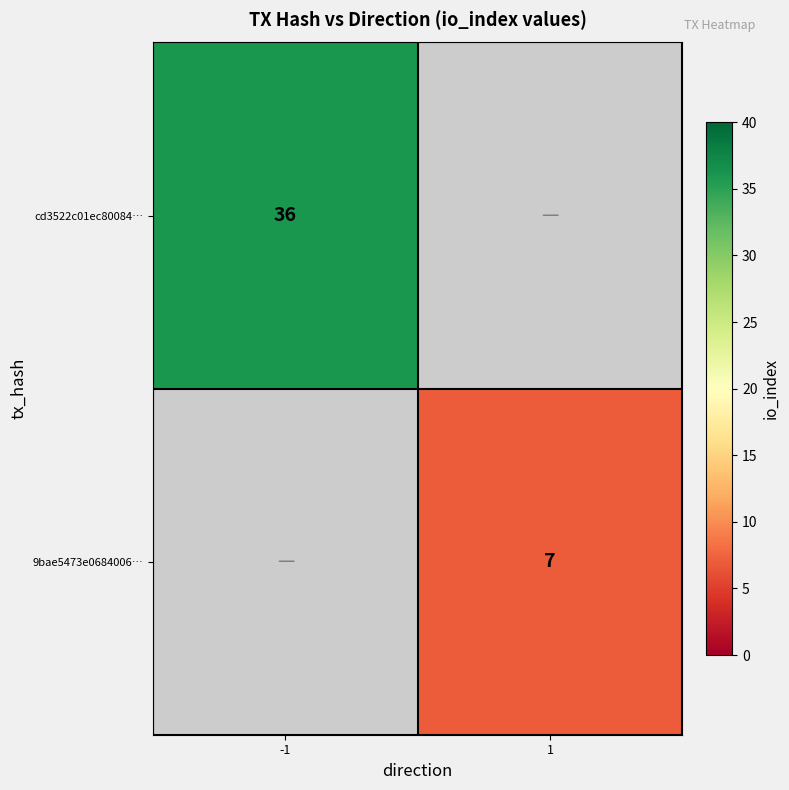

The cd3522c01ec80084… series shows 36 at -1. True or false?

True